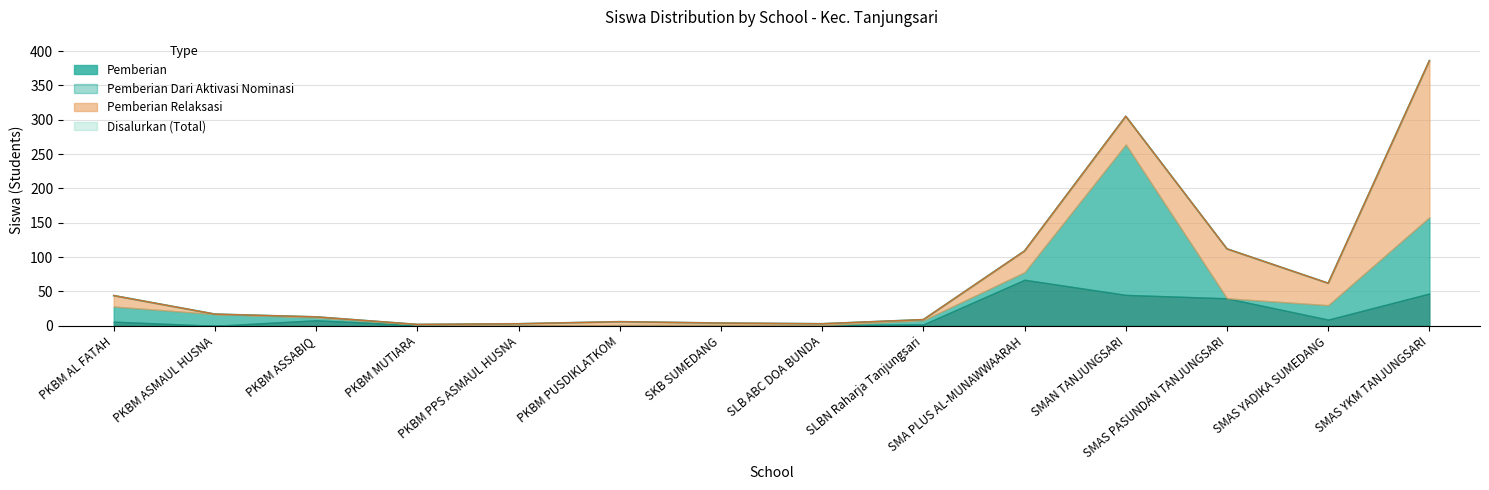

Is it true that Pemberian_upper equals 13 at SLBN Raharja Tanjungsari?

False